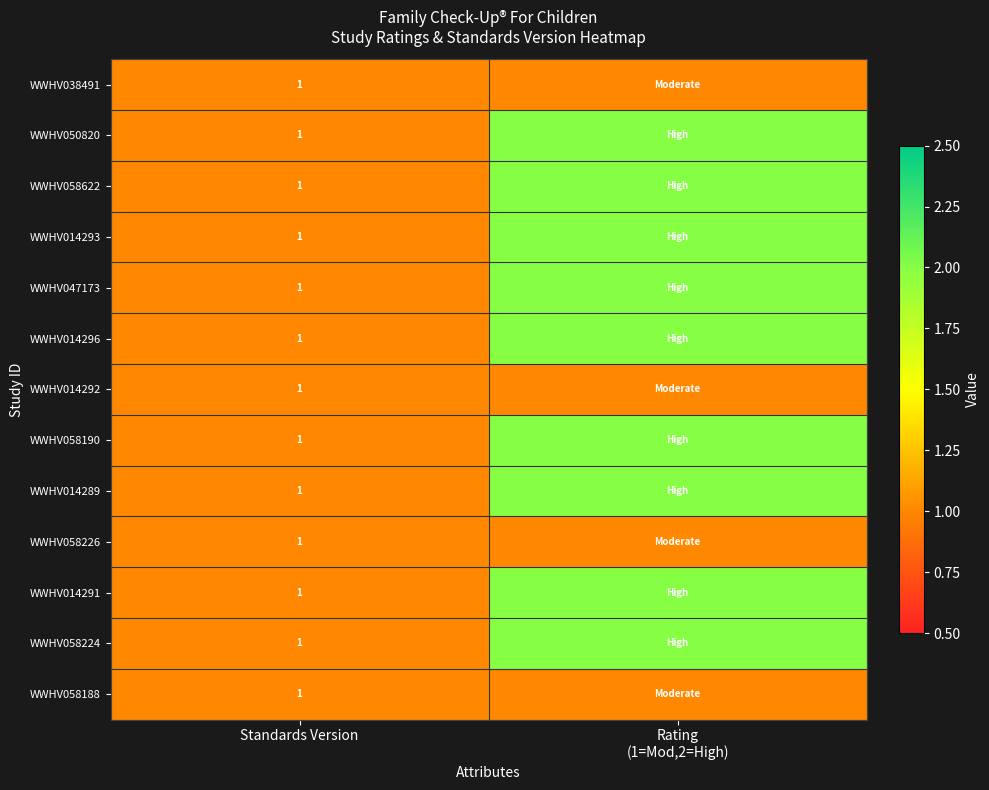

The value of WWHV058188 at Standards Version is 2. True or false?

False